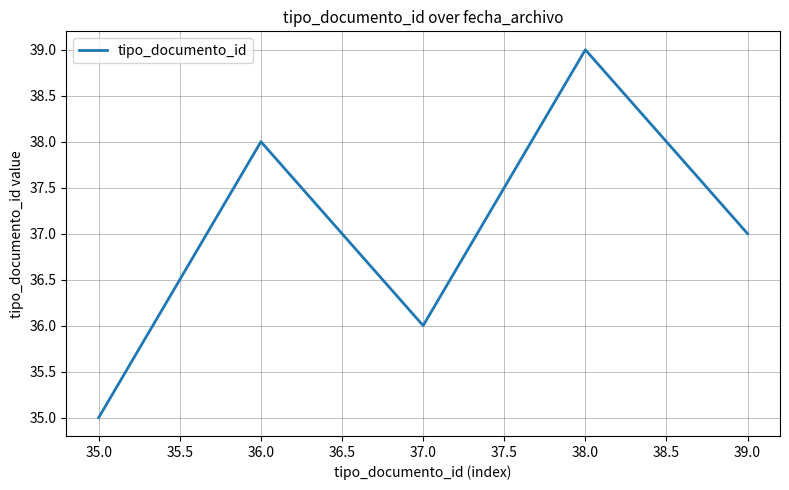

Rank the categories by value from lowest to highest.

35.0, 37.0, 39.0, 36.0, 38.0